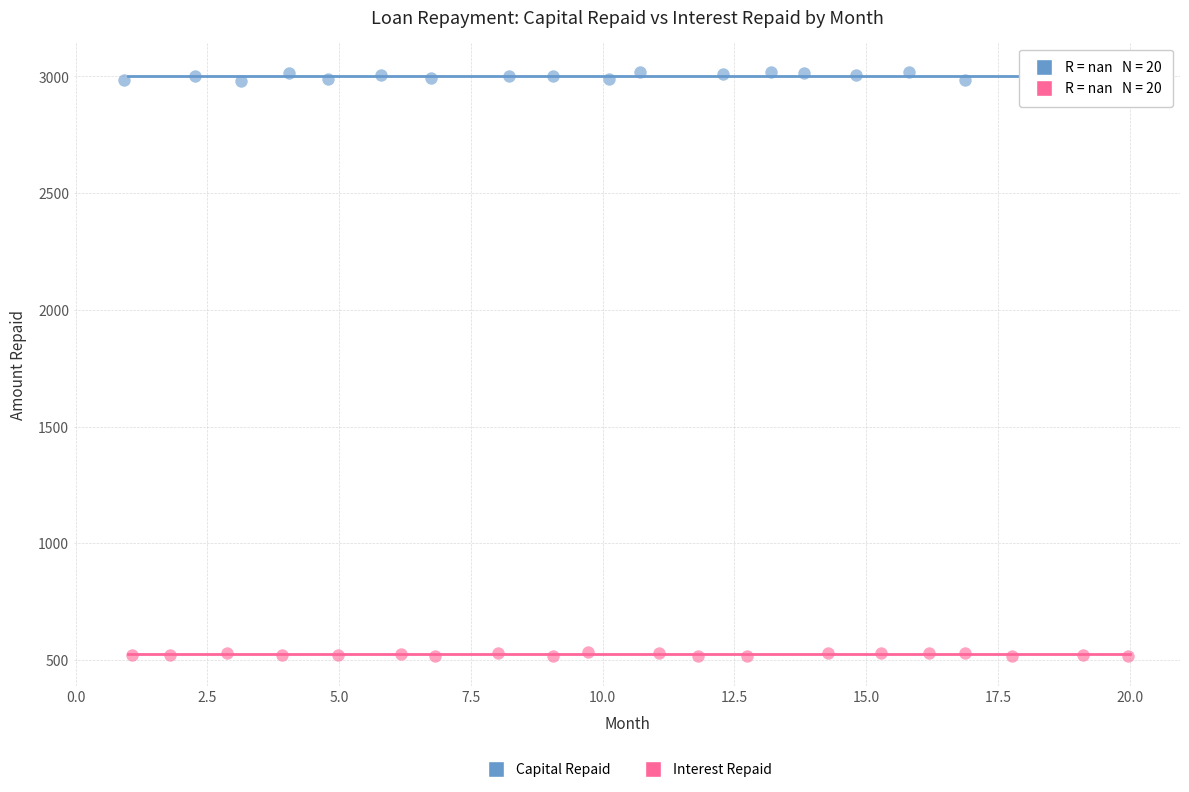

What are all the series names shown in the legend?

Capital Repaid, Interest Repaid